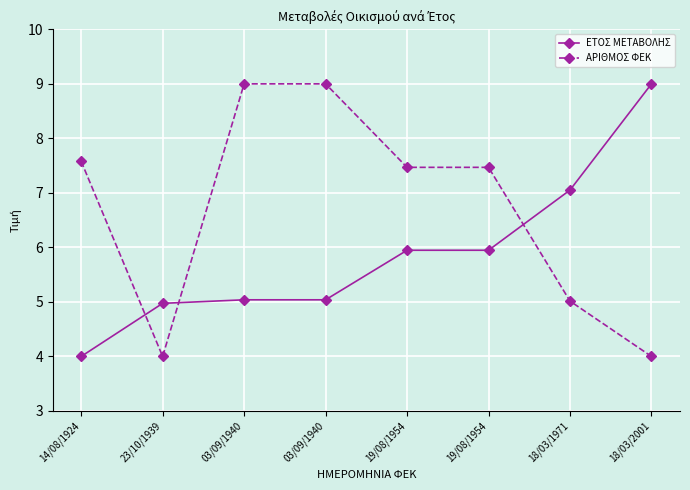

How many data points does each series have?

8